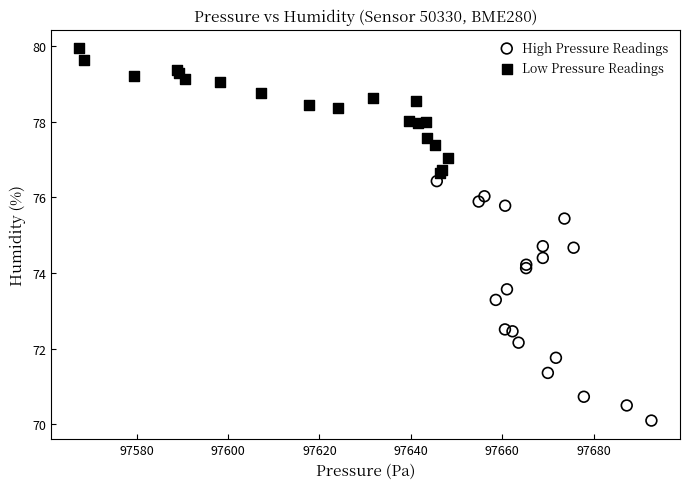

Which series reaches the maximum Y coordinate?

Low Pressure Readings